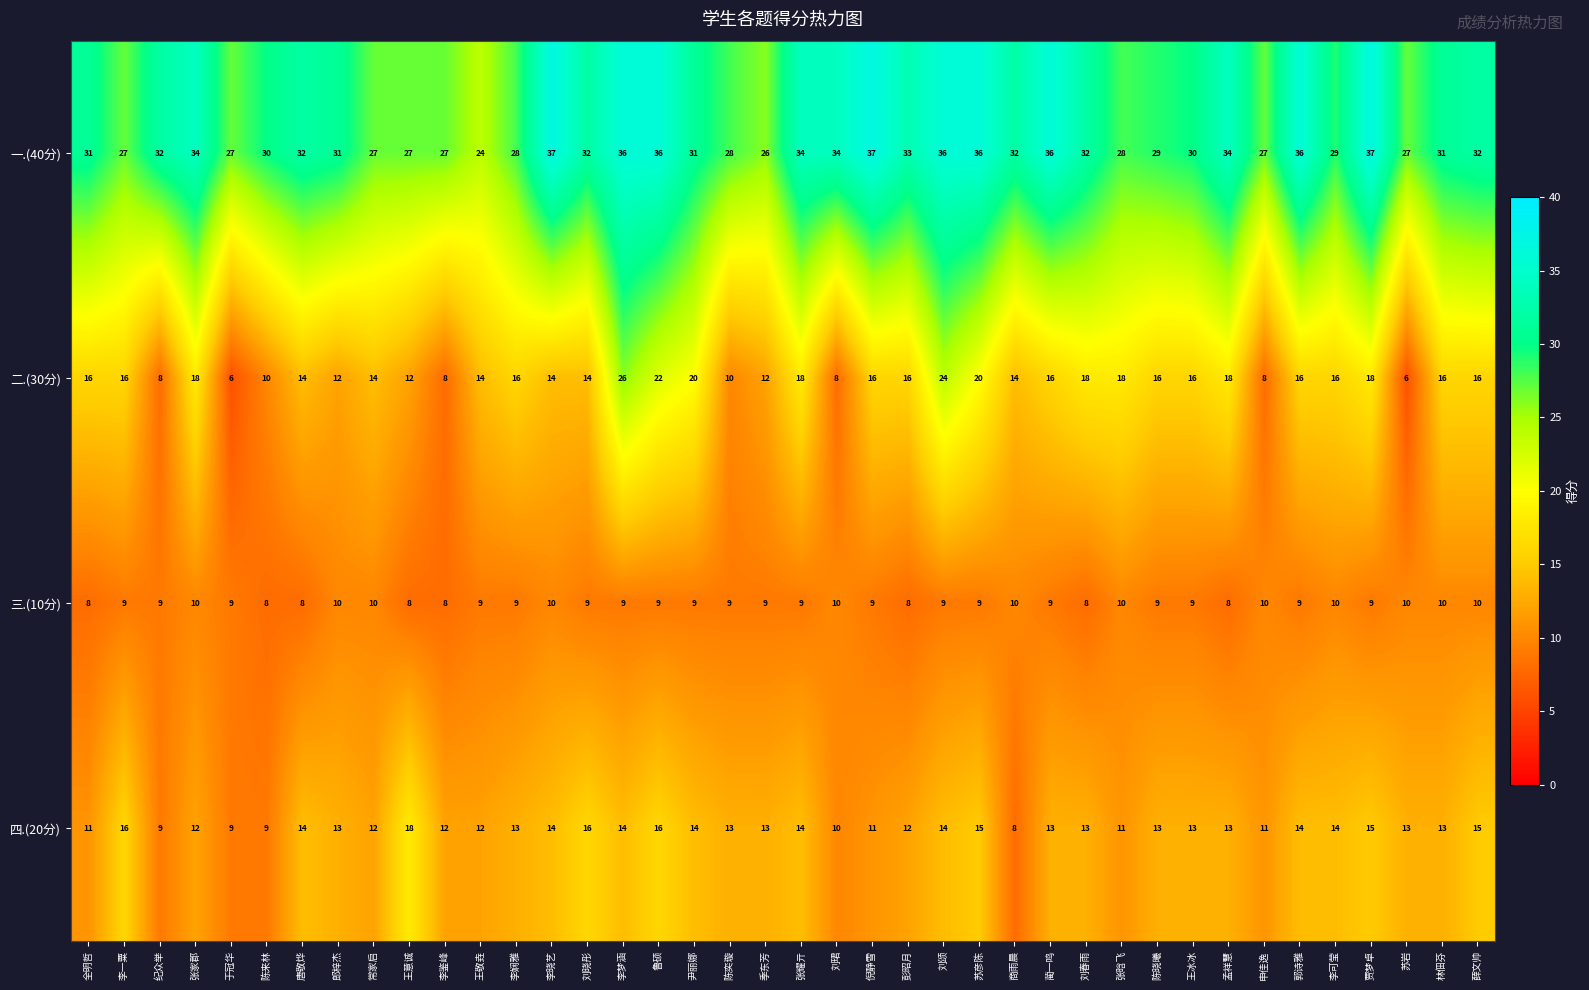

How many 四.(20分) values are between 12 and 14?

24